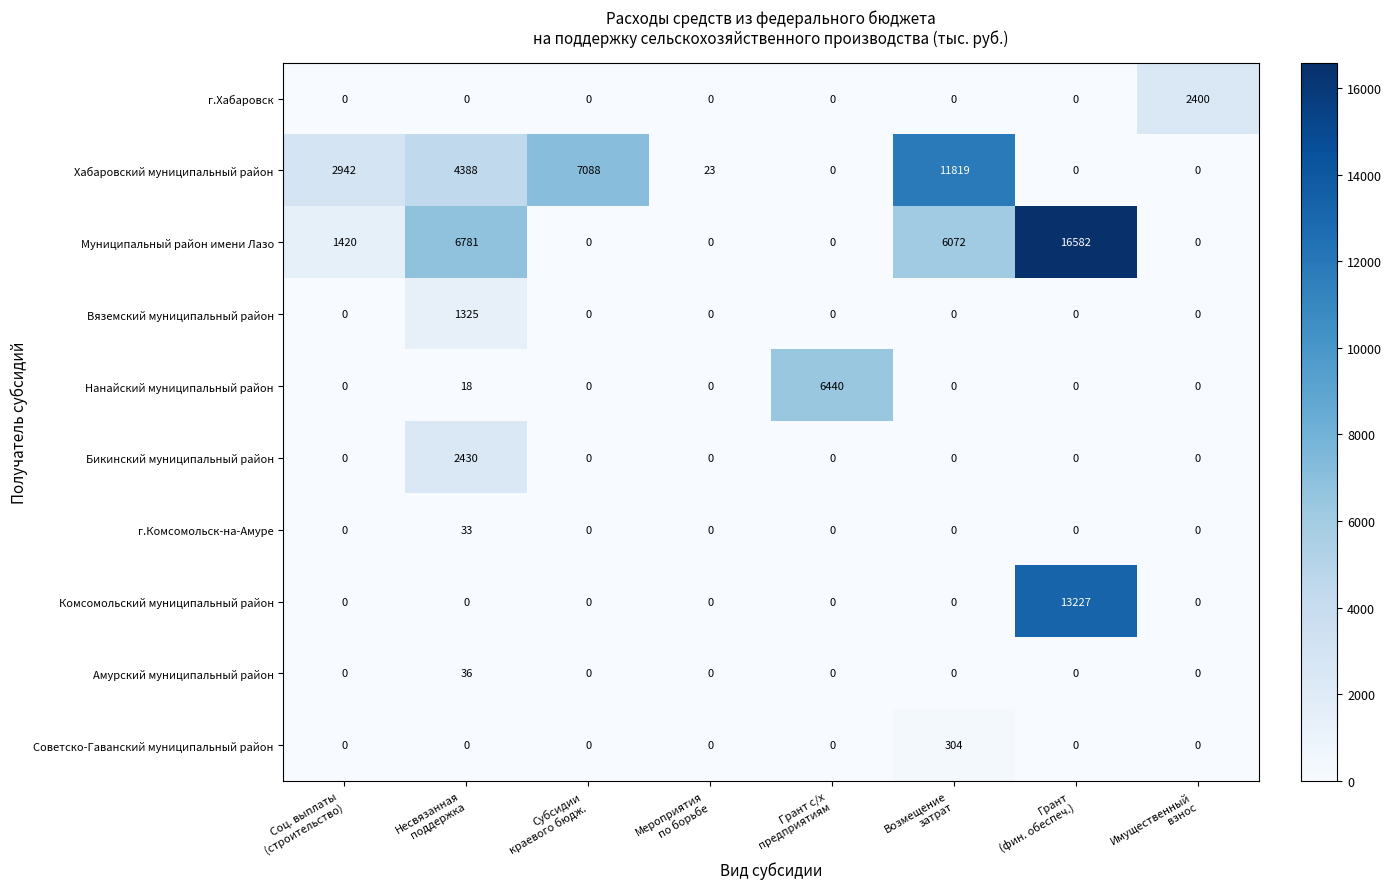

What is the greatest value displayed?

16582